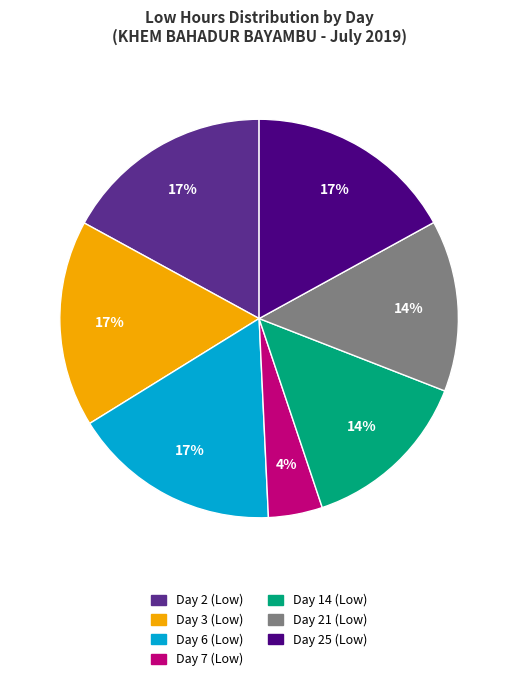

Approximately how many times larger is the value at Day 14 (Low) compared to Day 3 (Low)?

0.8